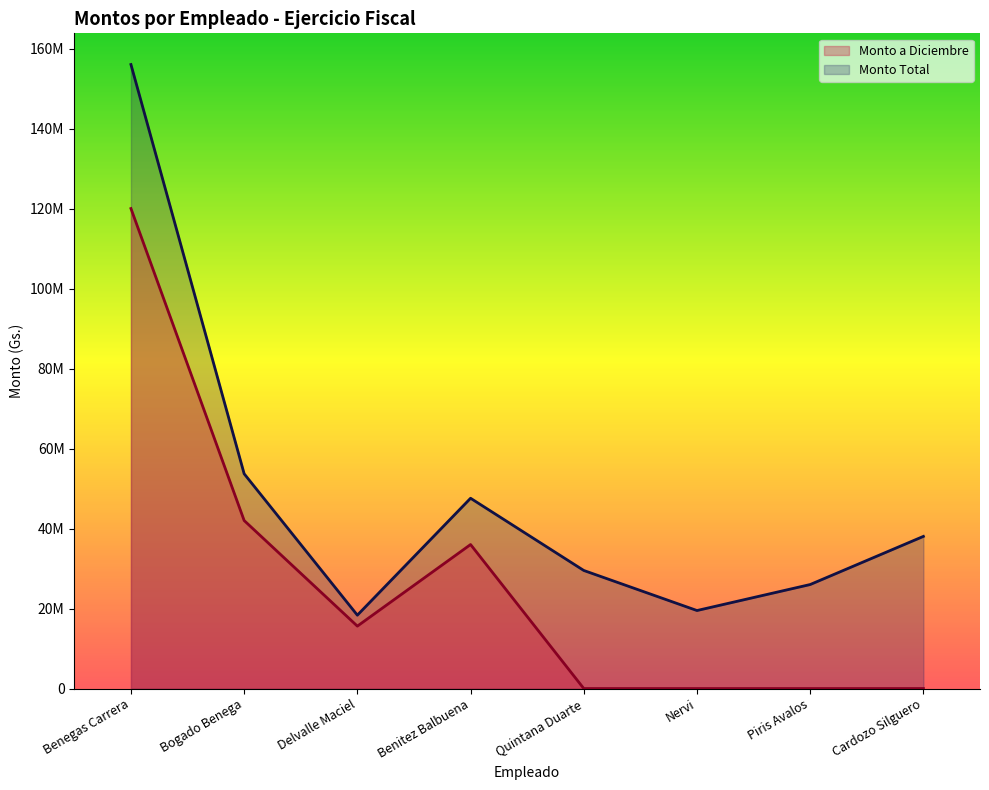

Between Delvalle Maciel and Quintana Duarte, which series saw the biggest shift?

Monto a Diciembre